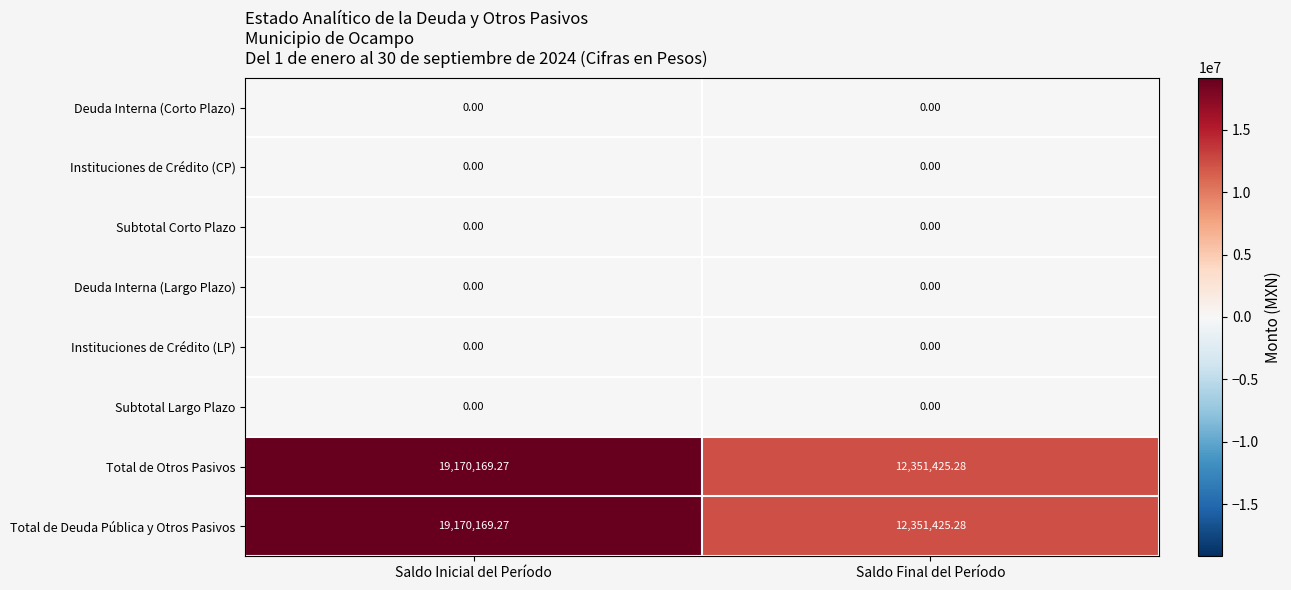

At which label is Total de Otros Pasivos closest to 15760797?

Saldo Final del Período